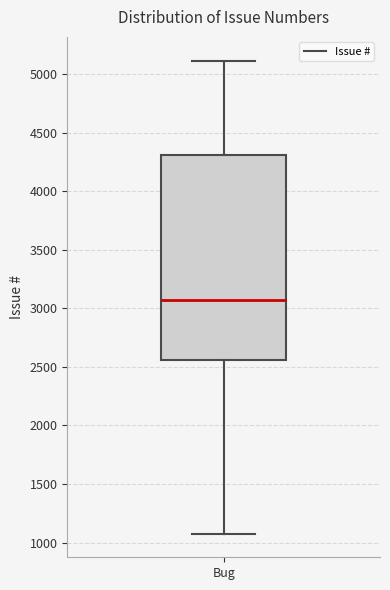

Where is the lower edge of the box for Bug on the y-axis? The values are not printed on the chart, so give them approximately, as read against the axis.

2550